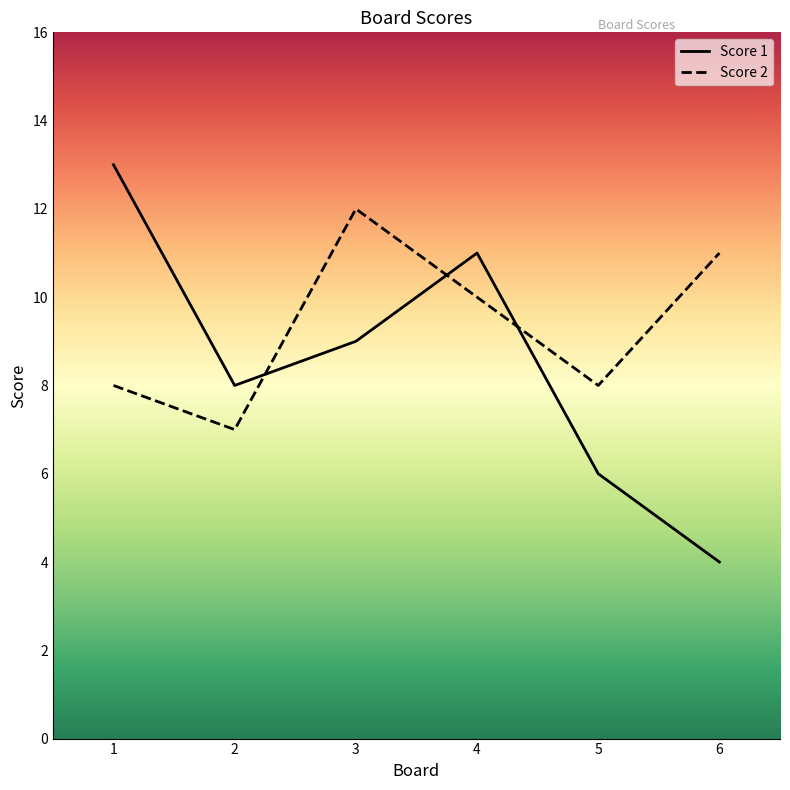

Where does the Score 1 series first go above 9?

1